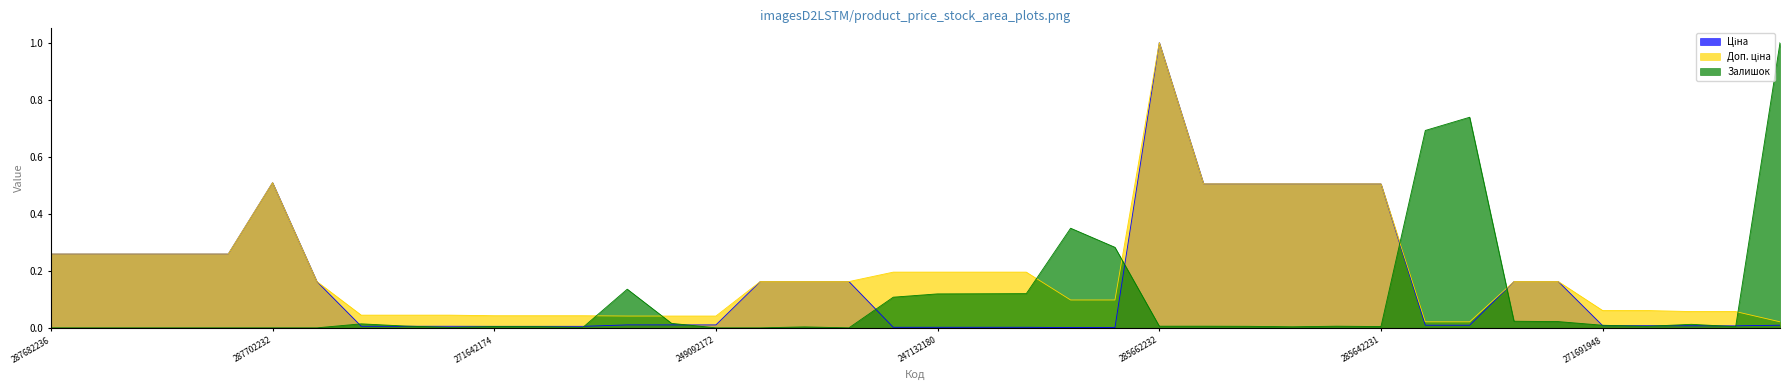

Which series changed the most between 271642173 and 239752197?

Залишок